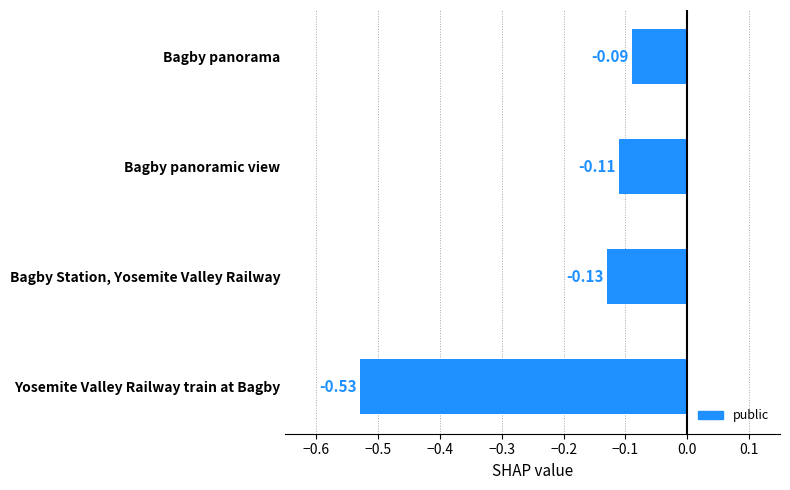

Rank the categories by value from lowest to highest.

Yosemite Valley Railway train at Bagby, Bagby Station, Yosemite Valley Railway, Bagby panoramic view, Bagby panorama